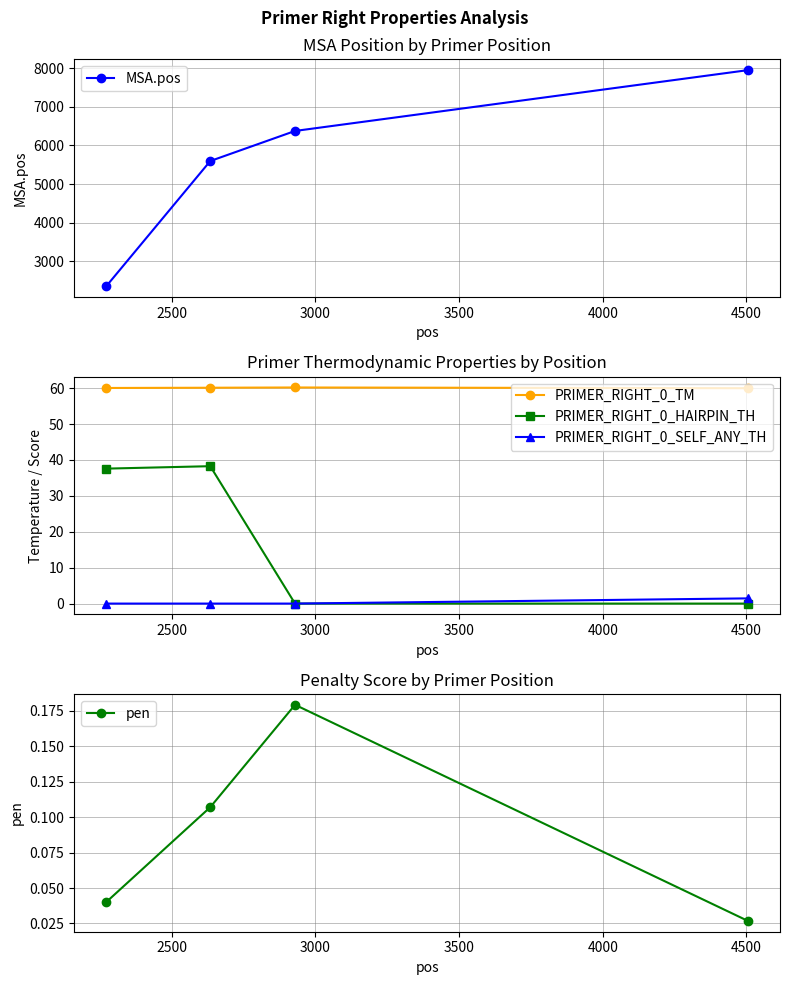

Which series has the largest total across all categories?

MSA.pos